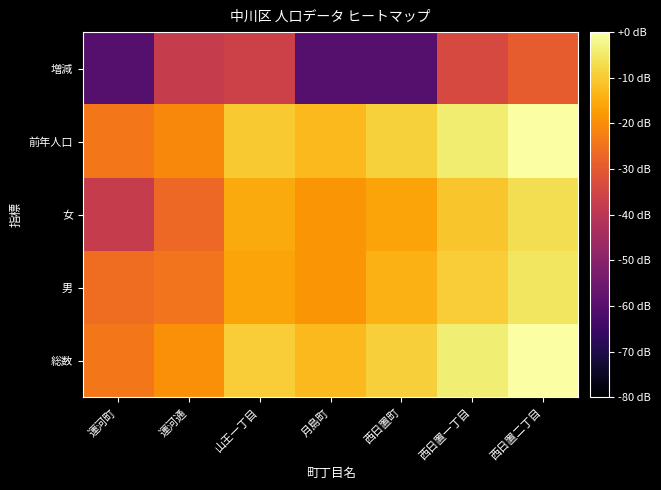

Reading left to right, transcribe all the data shown in this chart.

総数: 運河町=-23.9	運河通=-19.6	山王一丁目=-9.6	月島町=-12.6	西日置町=-9.1	西日置一丁目=-4.0	西日置二丁目=0.0
男: 運河町=-25.9	運河通=-24.6	山王一丁目=-16.0	月島町=-18.6	西日置町=-14.3	西日置一丁目=-9.4	西日置二丁目=-5.4
女: 運河町=-37.7	運河通=-26.8	山王一丁目=-15.3	月島町=-18.6	西日置町=-16.0	西日置一丁目=-10.6	西日置二丁目=-6.7
前年人口: 運河町=-23.9	運河通=-20.8	山王一丁目=-10.0	月島町=-12.6	西日置町=-9.0	西日置一丁目=-4.3	西日置二丁目=-0.3
増減: 運河町=-60.0	運河通=-37.7	山王一丁目=-35.9	月島町=-60.0	西日置町=-60.0	西日置一丁目=-34.0	西日置二丁目=-29.1